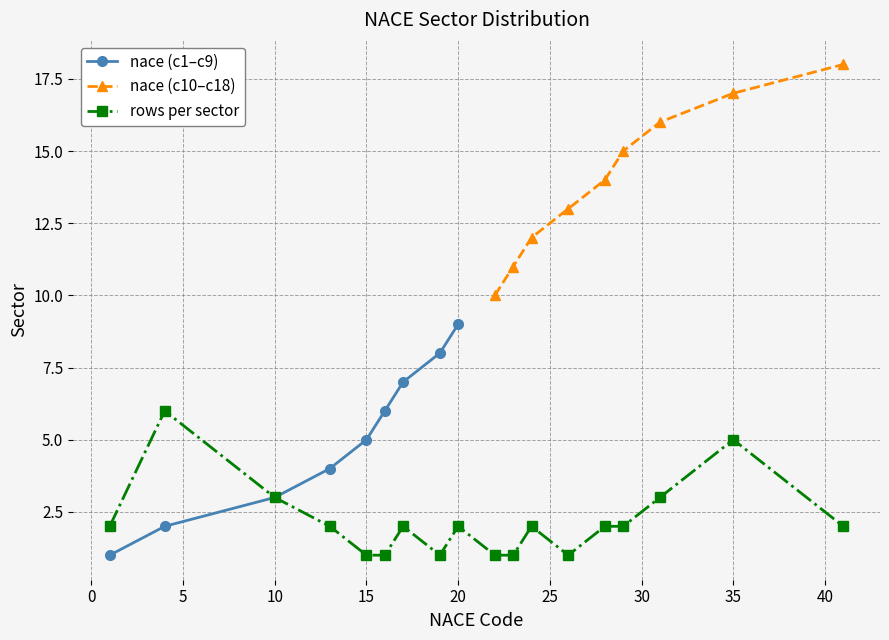

Is this an area chart (filled region under the line)?

No